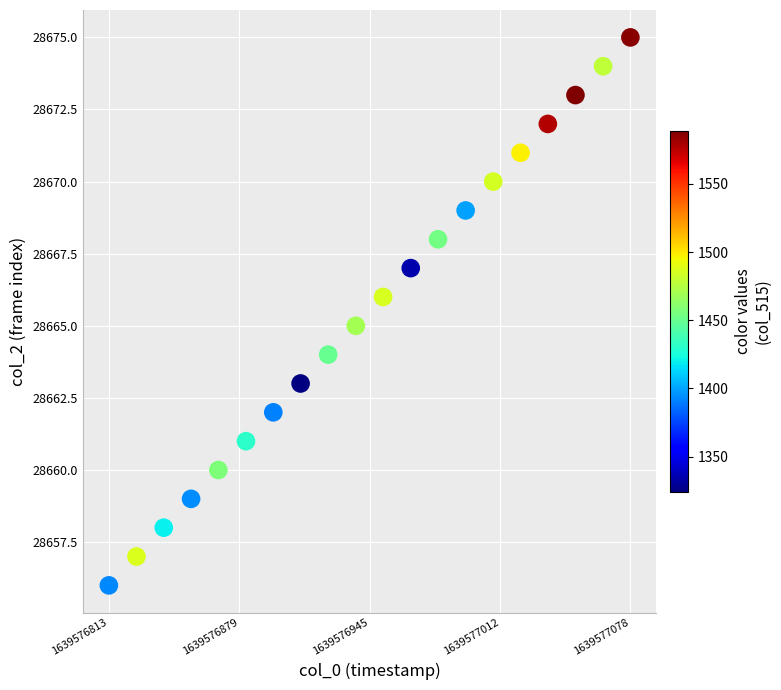

What is the range of Y values (max minus min)?

19